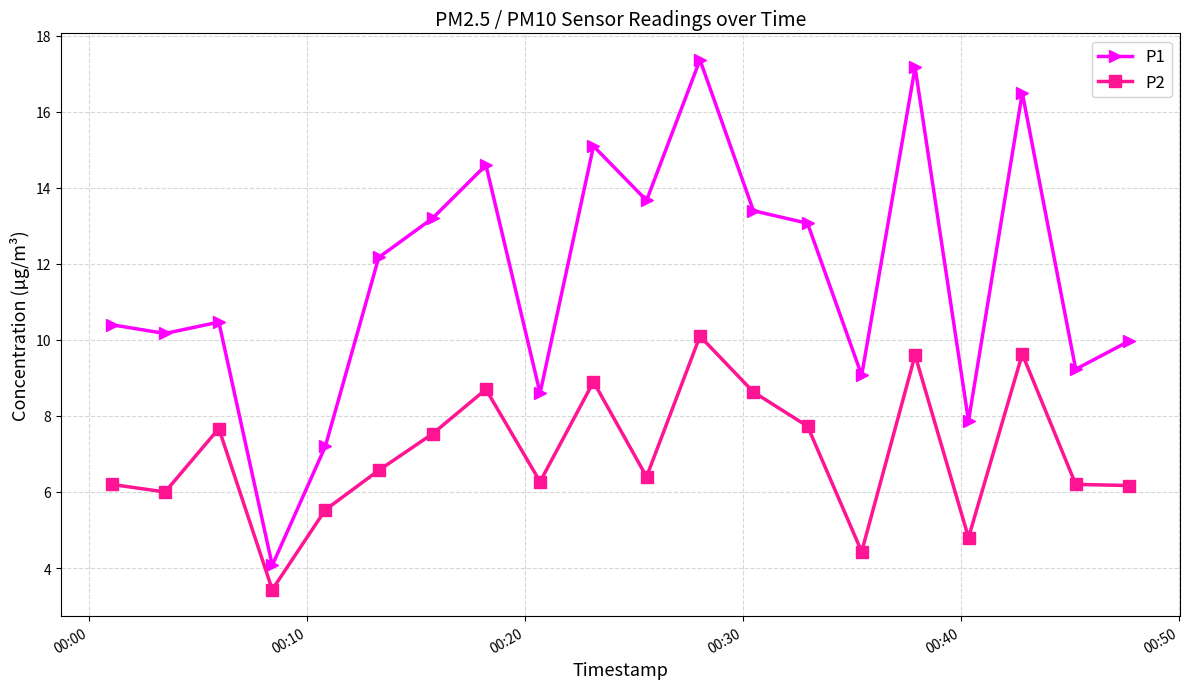

How many interior local valleys does the P1 series have?

7